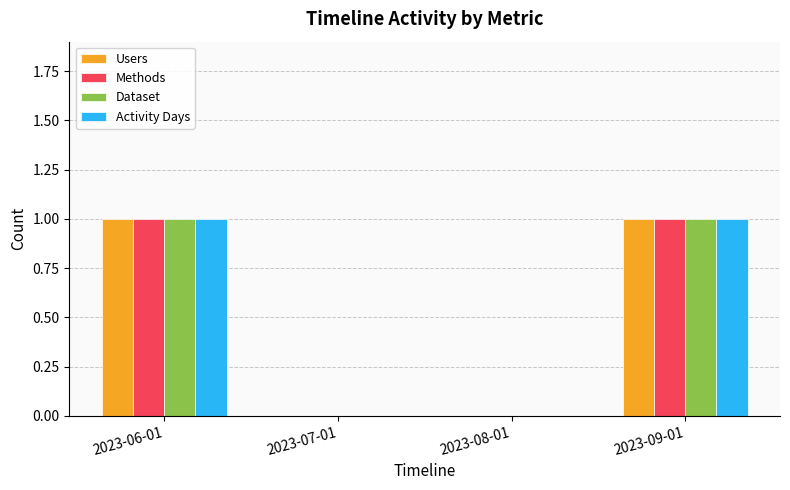

What is the total value across all series at 2023-06-01?

4